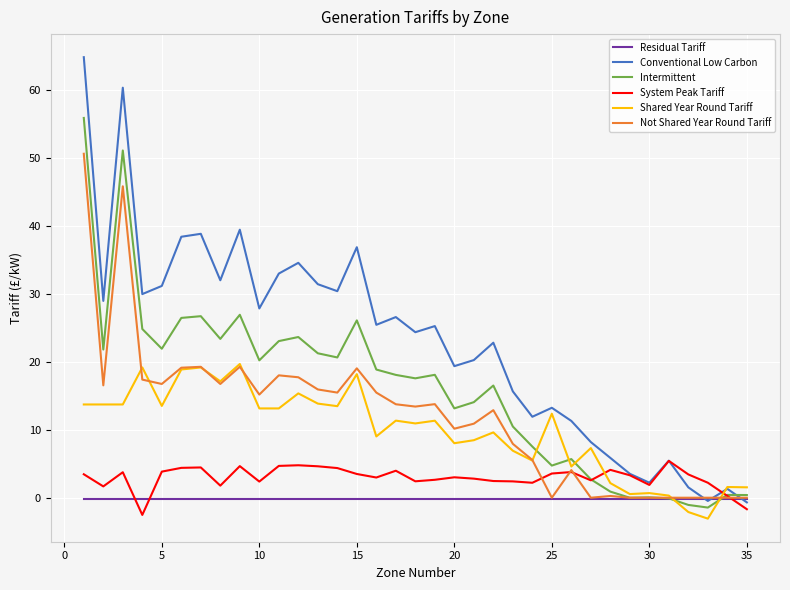

Rank the series by their maximum value, from highest to lowest.

Conventional Low Carbon, Intermittent, Not Shared Year Round Tariff, Shared Year Round Tariff, System Peak Tariff, Residual Tariff